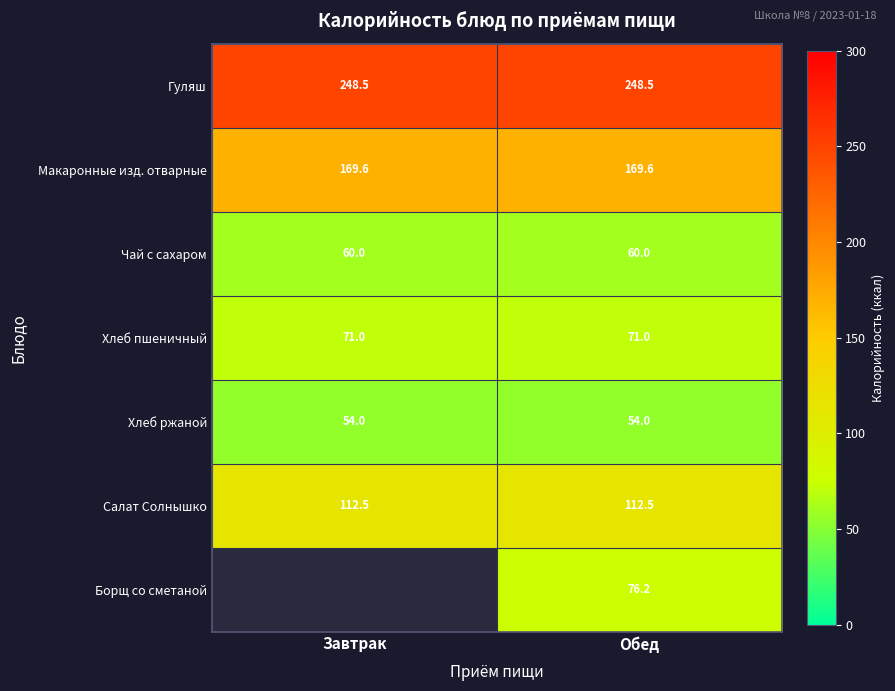

Which has a higher value, Обед or Завтрак?

Обед